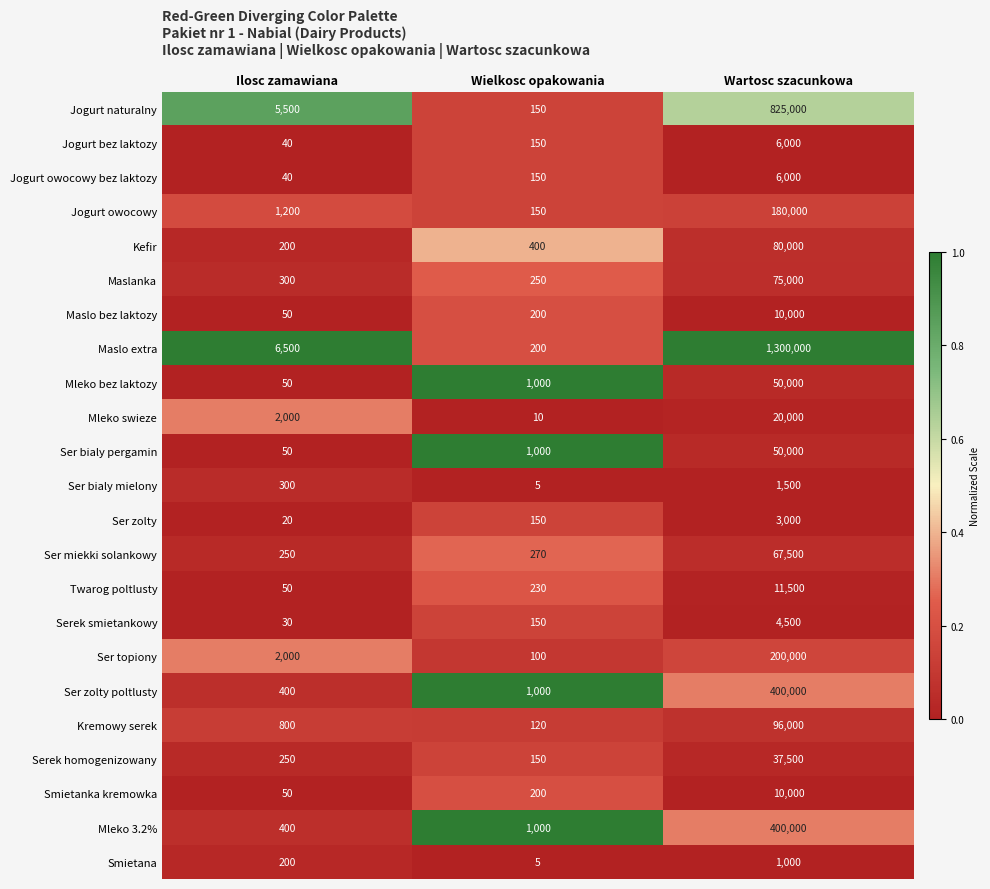

Is it true that Jogurt bez laktozy equals 40 at Ilosc zamawiana?

True